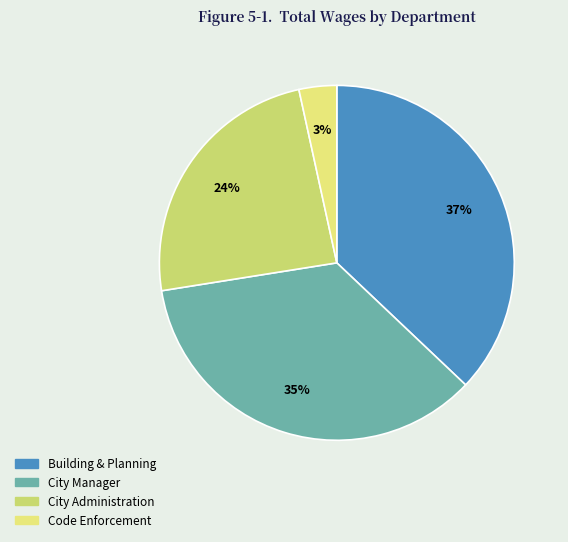

Count the number of slices in the pie.

4